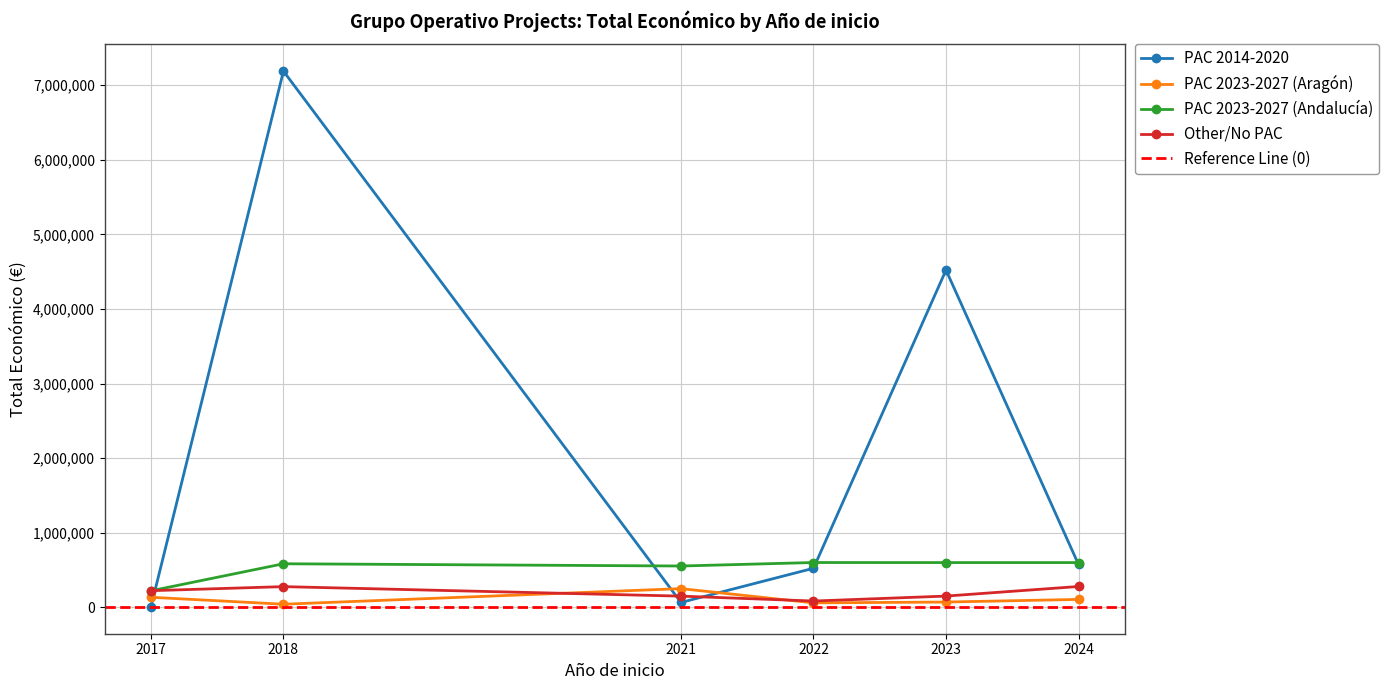

What is the sum of the PAC 2023-2027 (Aragón) values at 2023 and 2021?

320000